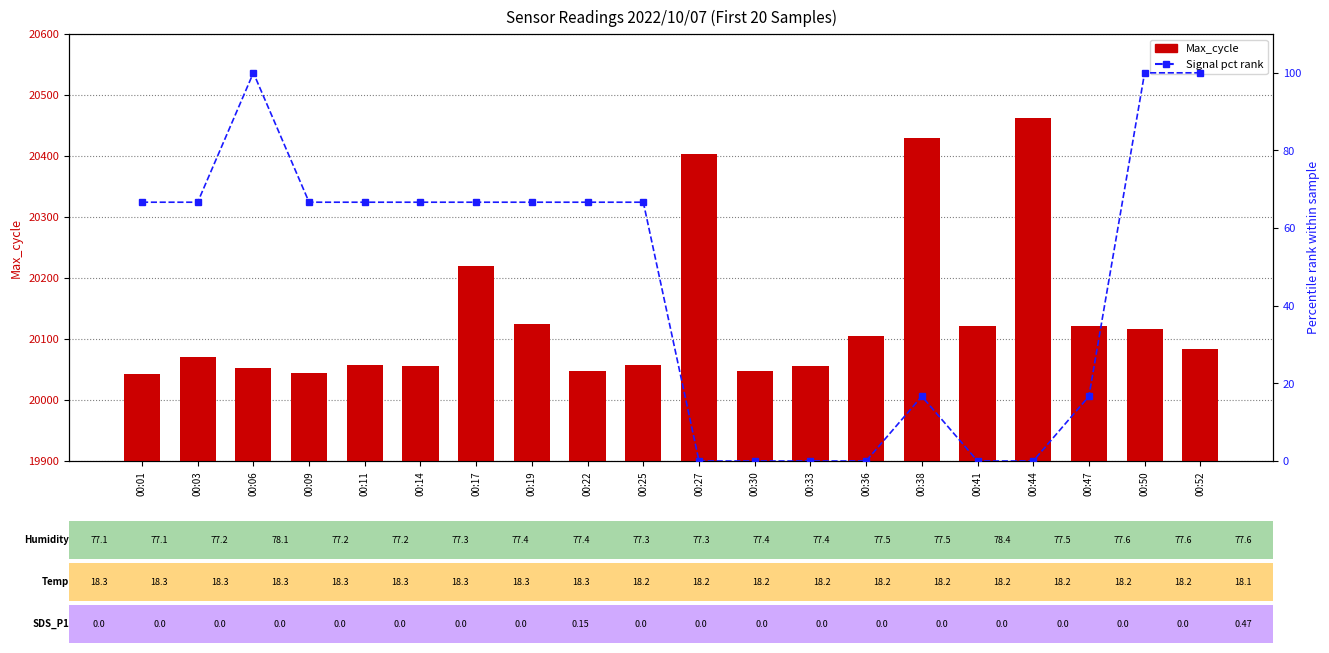

Between 00:11 and 00:33, which series saw the biggest shift?

Signal (pct rank)